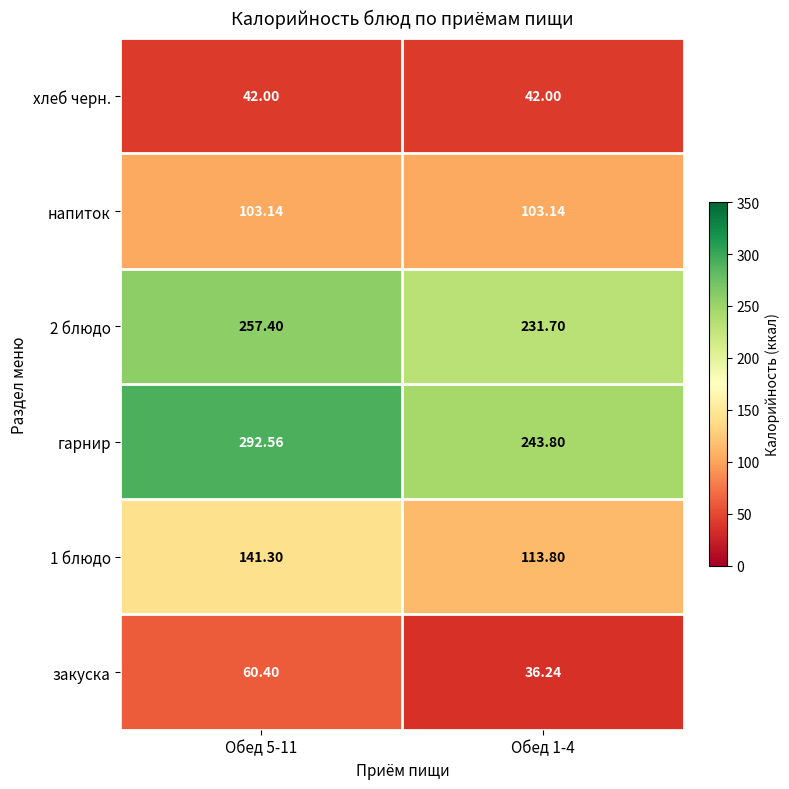

Is the value of напиток at Обед 1-4 greater than the value of хлеб черн. at Обед 5-11?

Yes